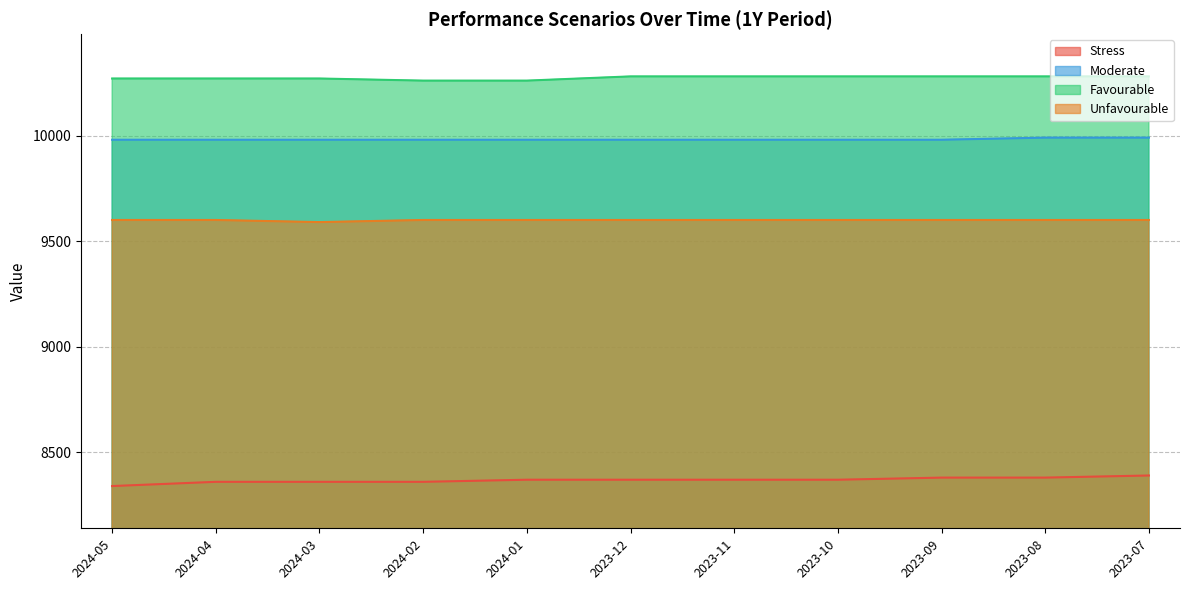

What position from the right is 2023-08?

2